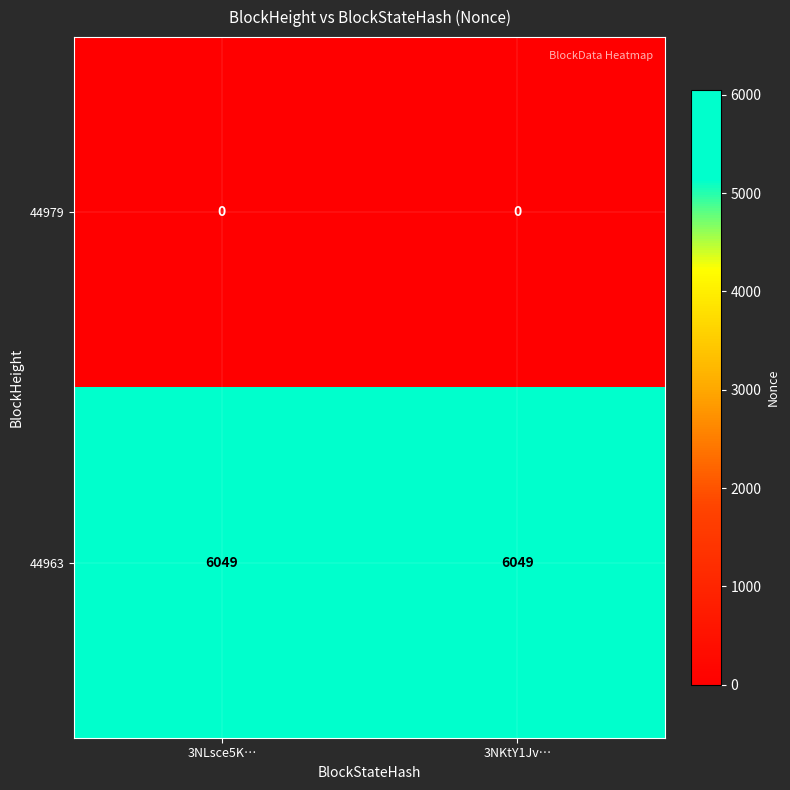

List the series in order of their overall mean, highest first.

44963, 44979